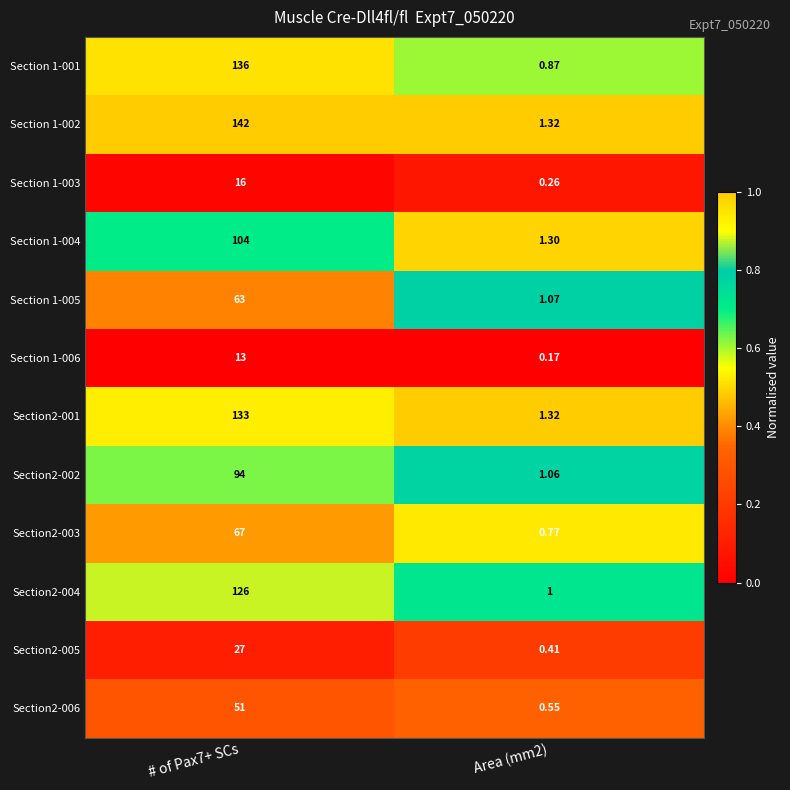

Is the value of Section2-005 at # of Pax7+ SCs greater than the value of Section2-003 at # of Pax7+ SCs?

No